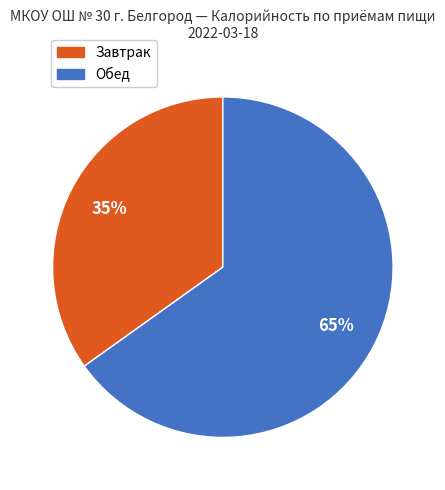

To the nearest percent, what is the average slice percentage?

50%